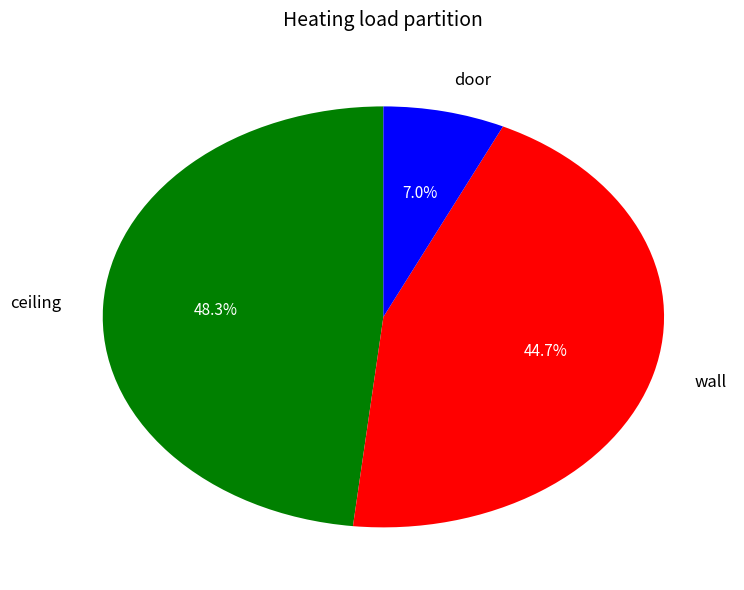

Which category has the smallest portion of the pie?

door